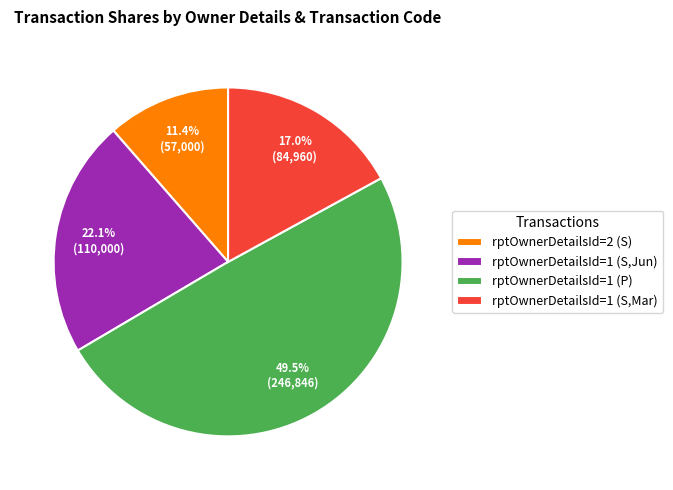

Does any single category account for the majority?

No